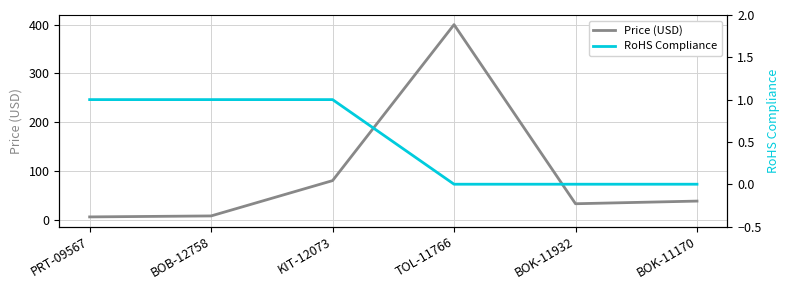

What is the difference between the second highest and second lowest values in the RoHS Compliance series?

1.0